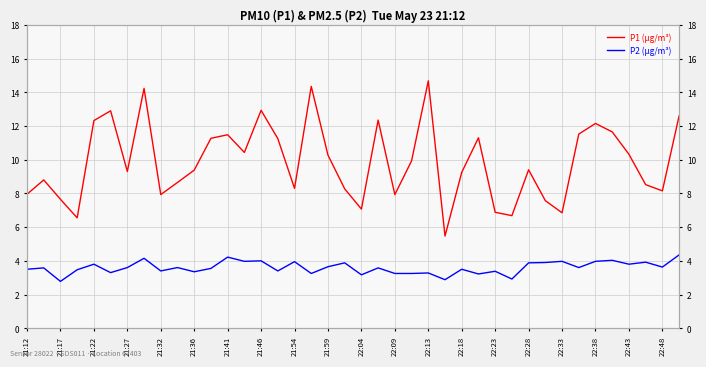

Between 22:09 and 22:38, which series saw the biggest shift?

P1 (µg/m³)